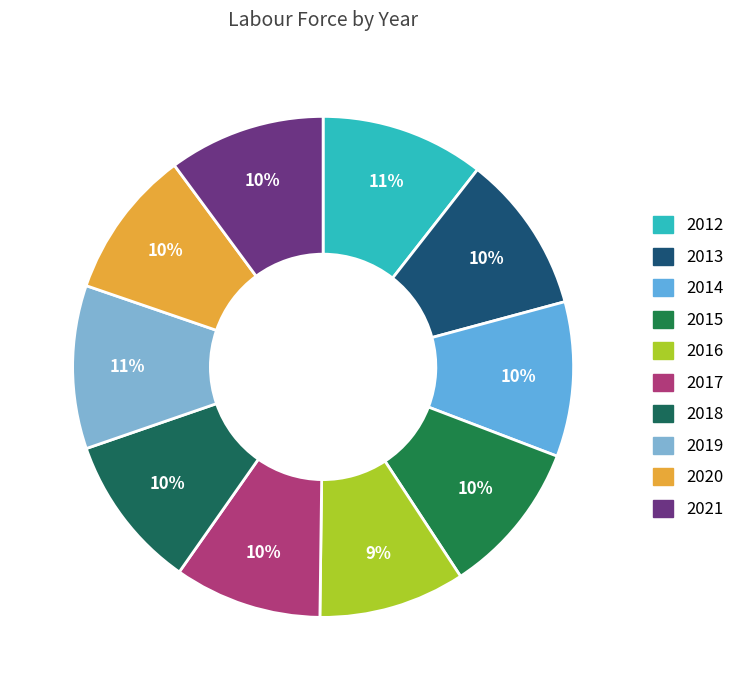

Is the sum of 2015 and 2013 greater than half?

No